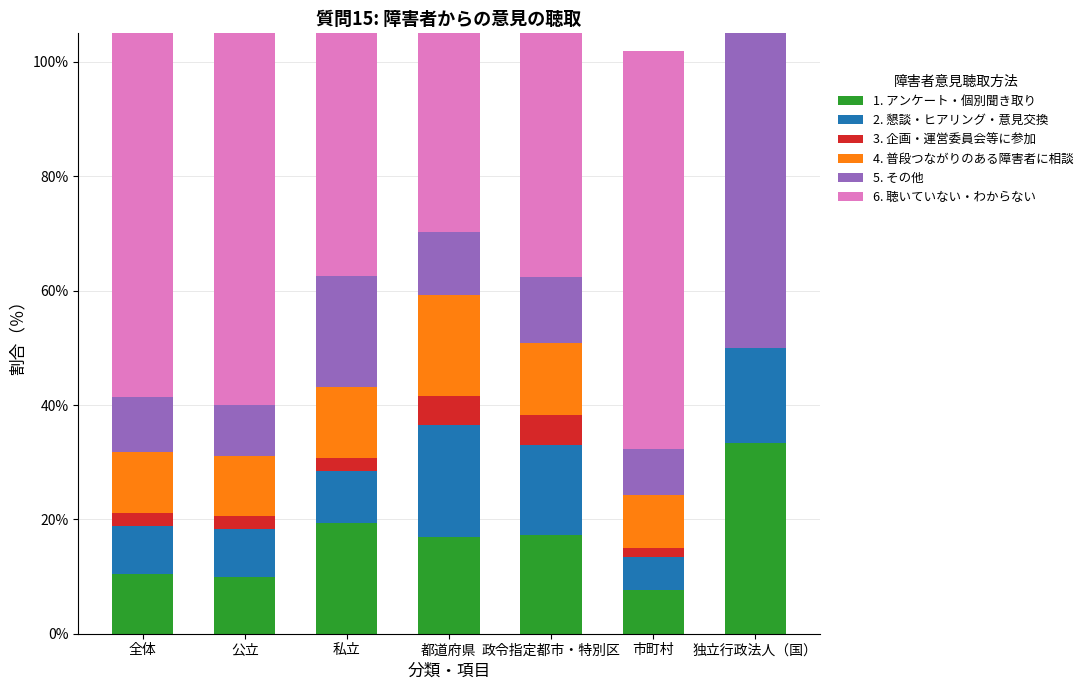

How many bars are there in total?

42